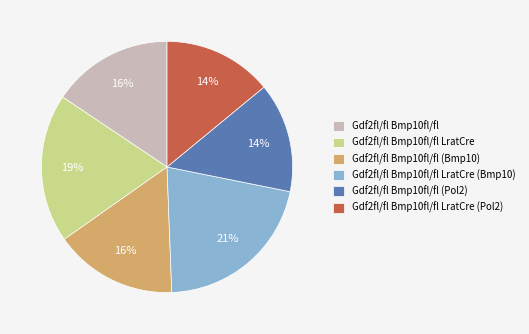

To the nearest percent, what percentage of the pie is Gdf2fl/fl Bmp10fl/fl LratCre (Bmp10)?

21%